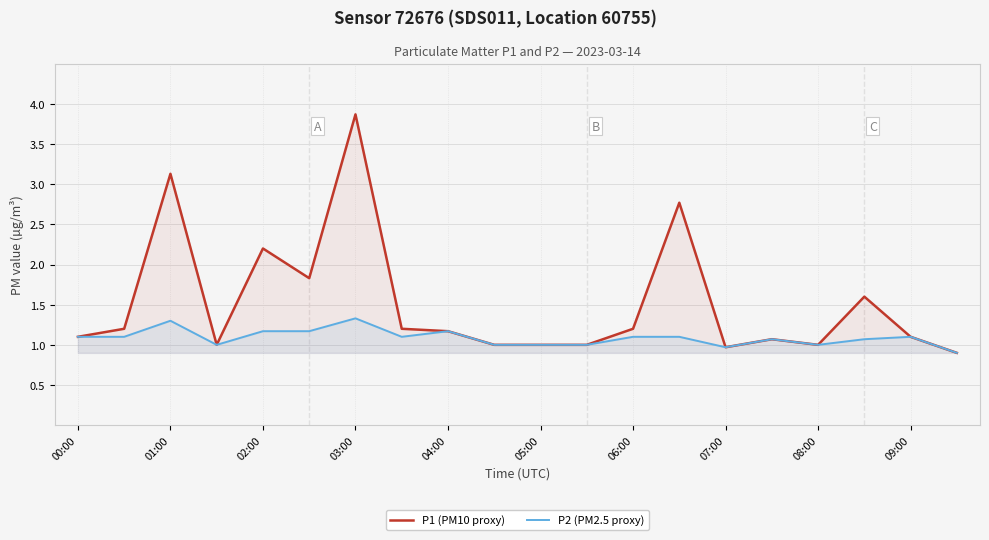

Between 02:00 and 03:00, which series saw the biggest shift?

P1 (PM10 proxy)